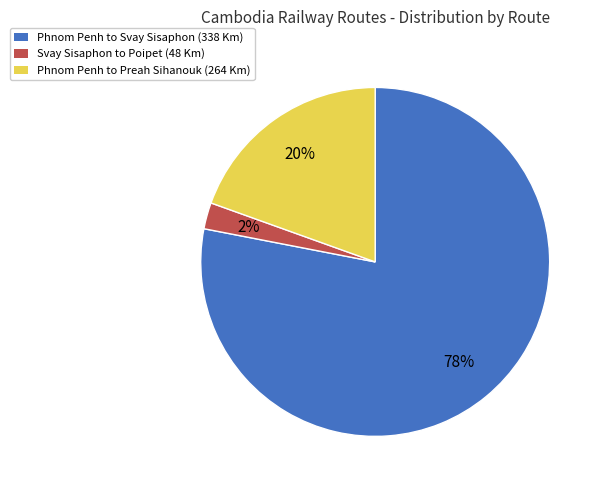

To the nearest percent, what is the average slice percentage?

33%